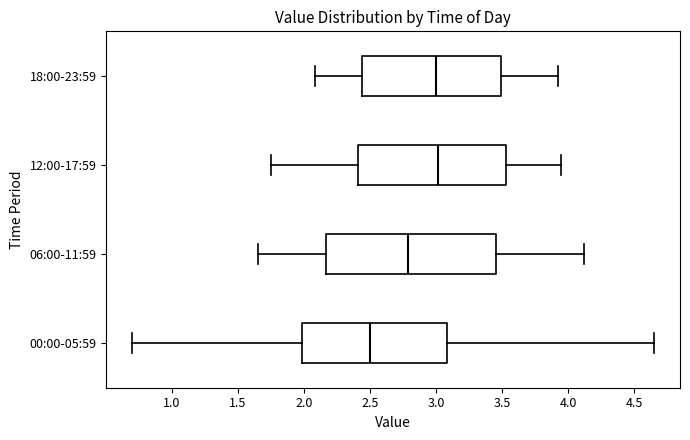

Which box is the widest, from its left edge to its right edge?

06:00-11:59